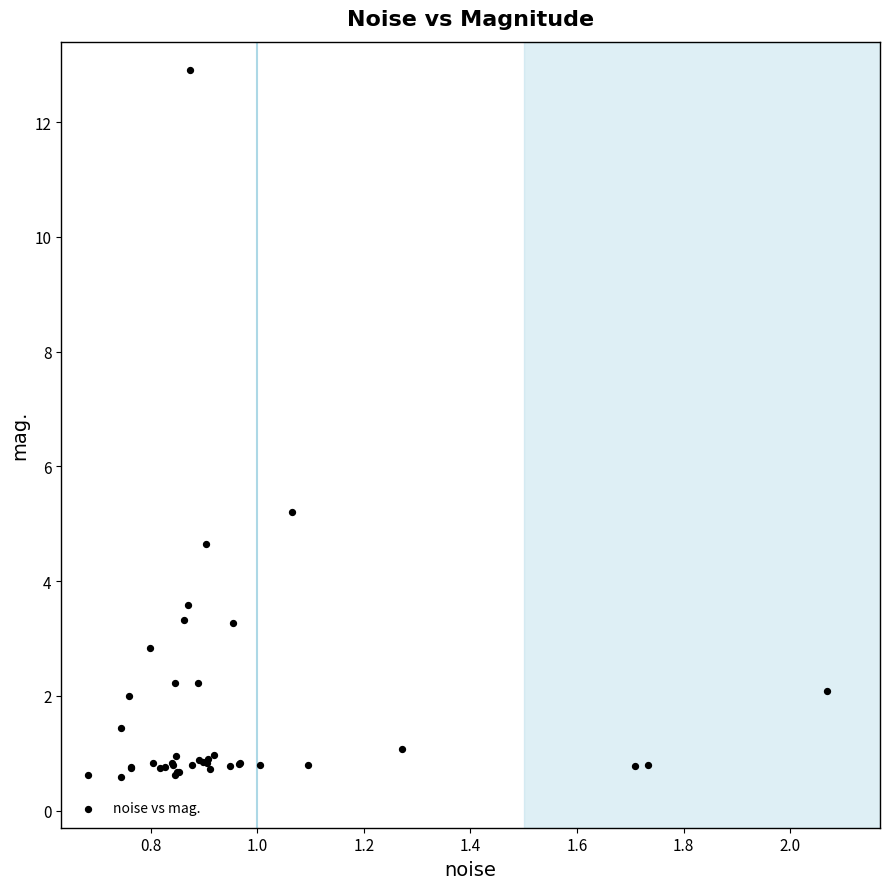

What Y value in the scatter plot is closest to 6?

5.2